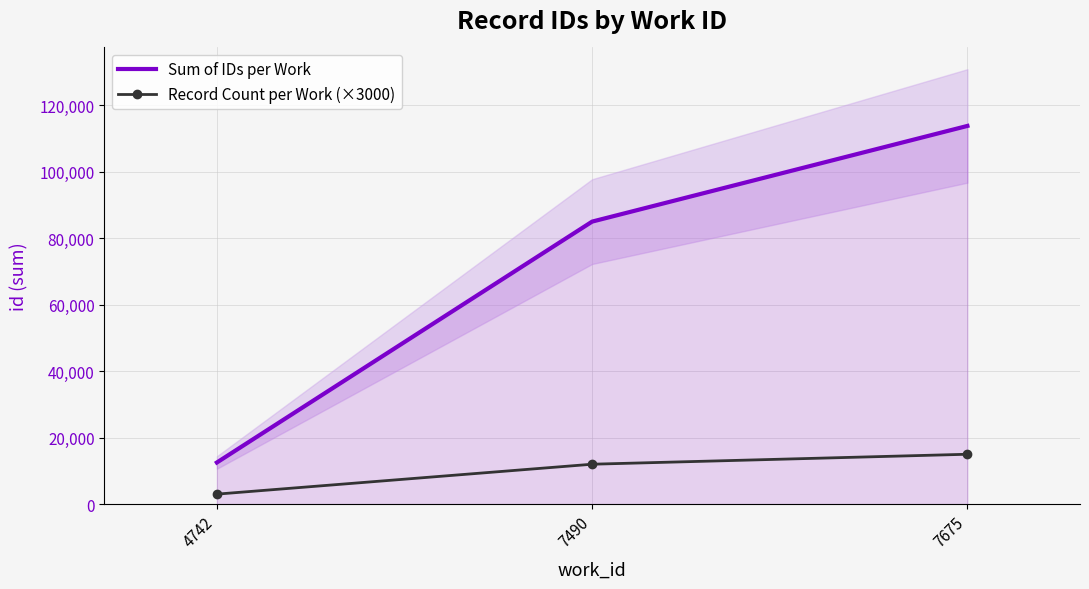

Reading left to right, extract all data points from this chart.

Sum of IDs per Work: 4742=12518	7490=84999	7675=113787
Record Count per Work (×3000): 4742=3000	7490=12000	7675=15000